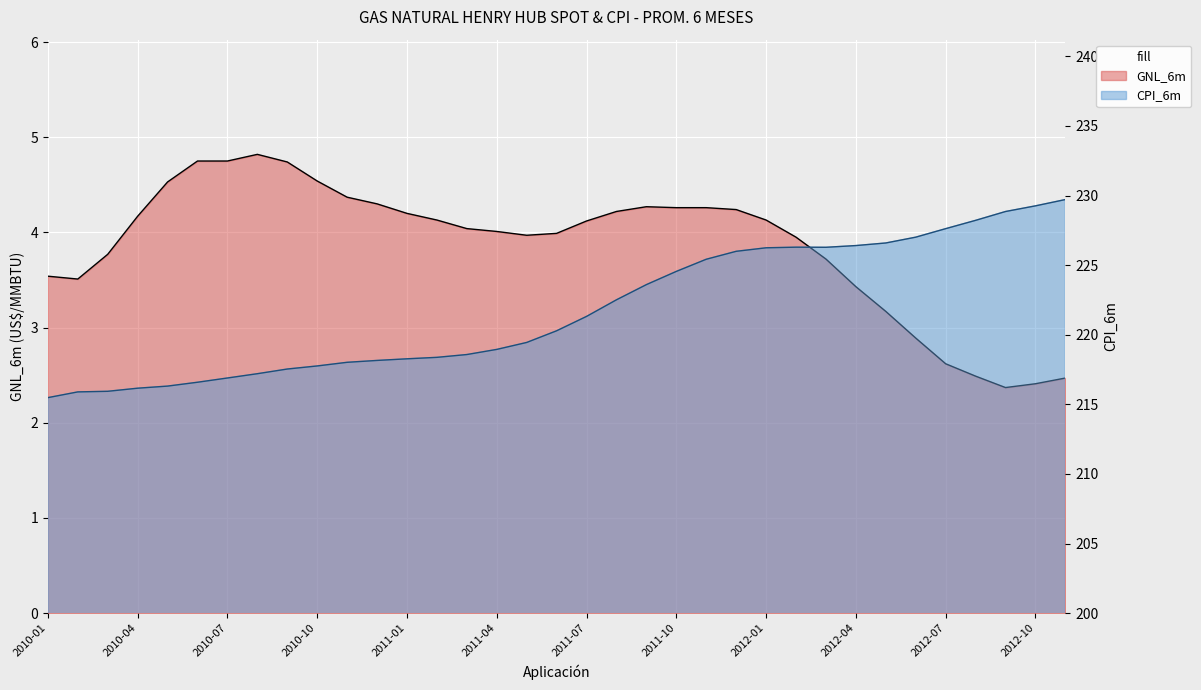

What is the minimum value for GNL_6m?

2.4